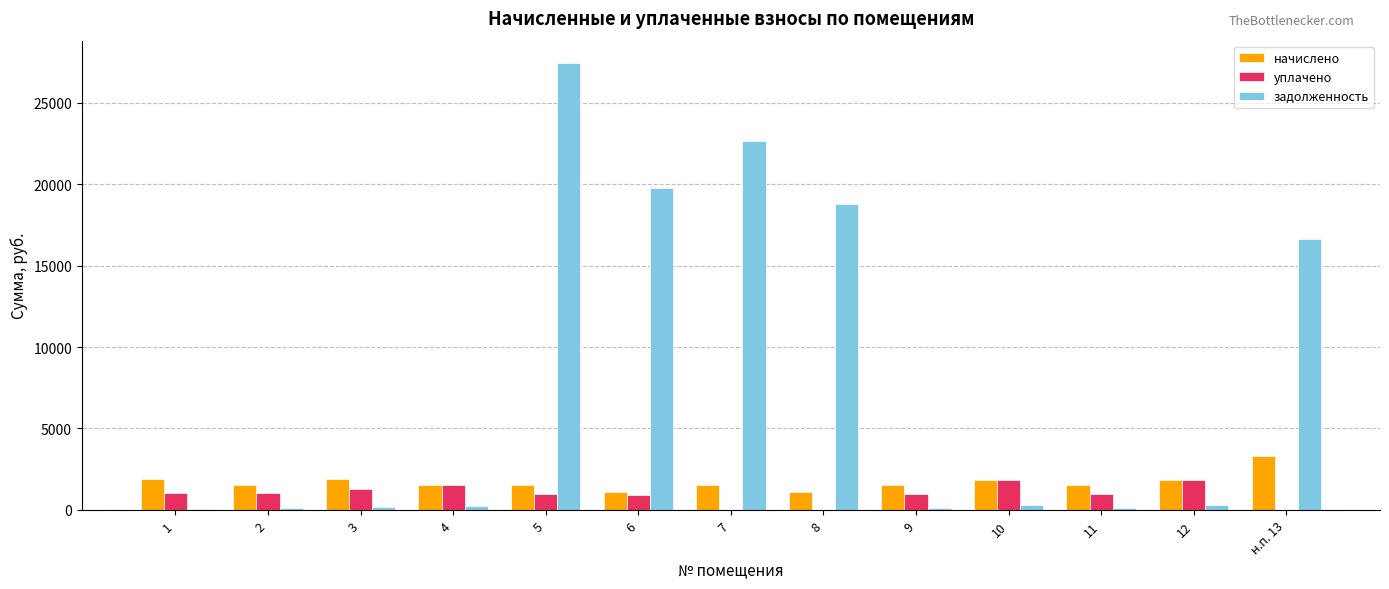

The уплачено series shows 1265.0 at 3. True or false?

True